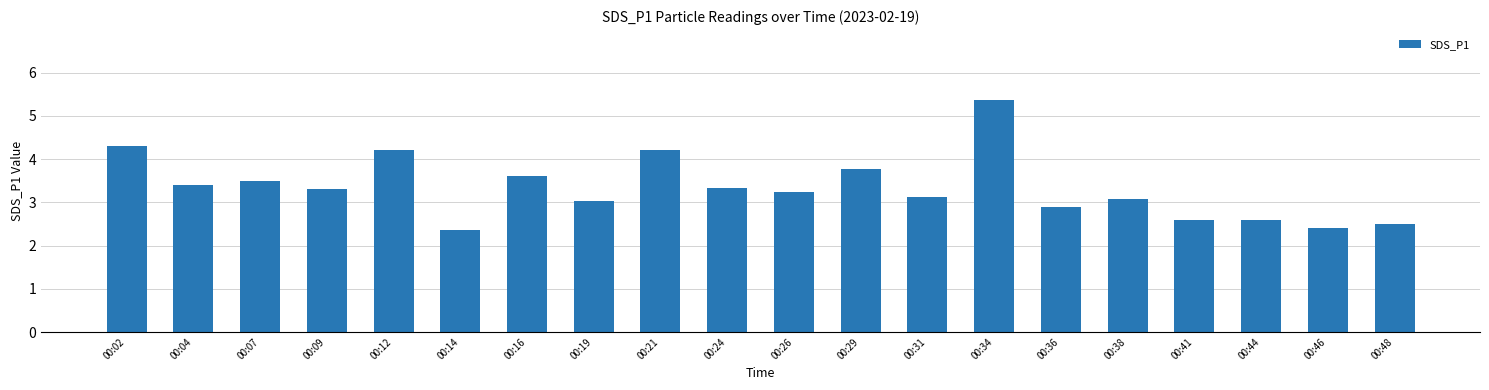

How many values are below 3?

6